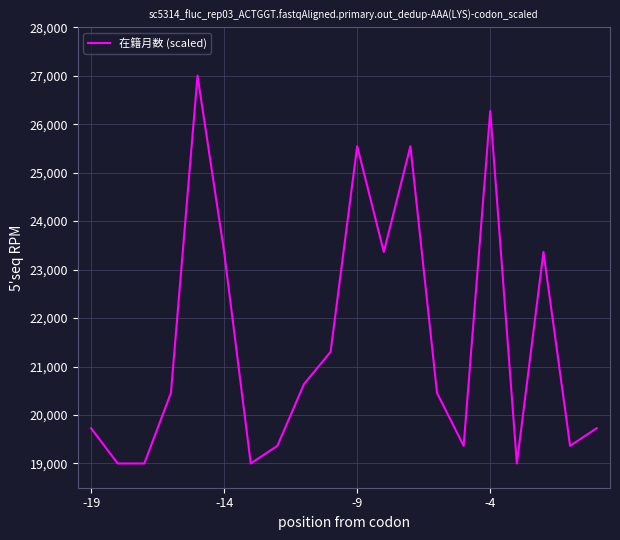

Does the chart display data point markers on the line(s)?

No